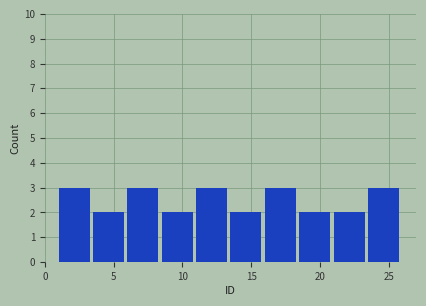

Reading left to right, list every bar in this chart as the range it spans on the x-axis followed by its height. The values are not printed on the chart, so give them approximately, as read against the axis.

1.0 to 3.5: 3
3.5 to 6.0: 2
6.0 to 8.5: 3
8.5 to 11.0: 2
11.0 to 13.5: 3
13.5 to 16.0: 2
16.0 to 18.5: 3
18.5 to 21.0: 2
21.0 to 23.5: 2
23.5 to 26.0: 3